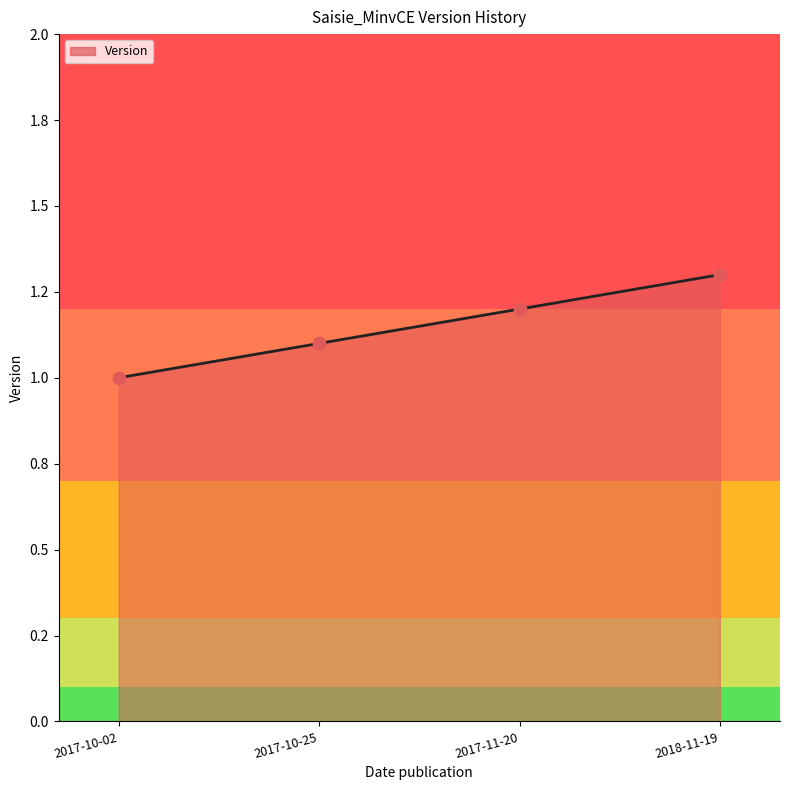

Is this an area chart (filled region under the line)?

Yes